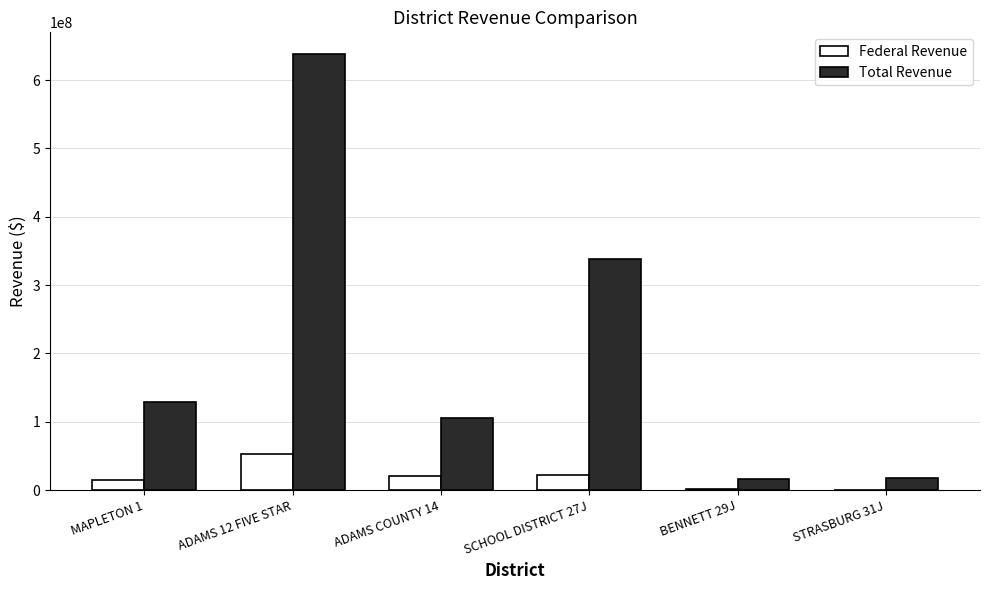

Where is Total Revenue nearest to the value 326963345?

SCHOOL DISTRICT 27J